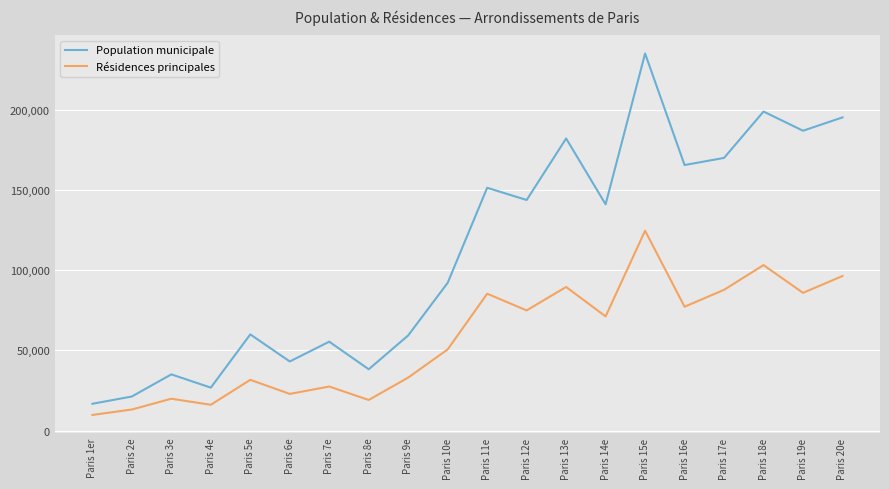

True or false: Population municipale and Résidences principales cross at least once.

False